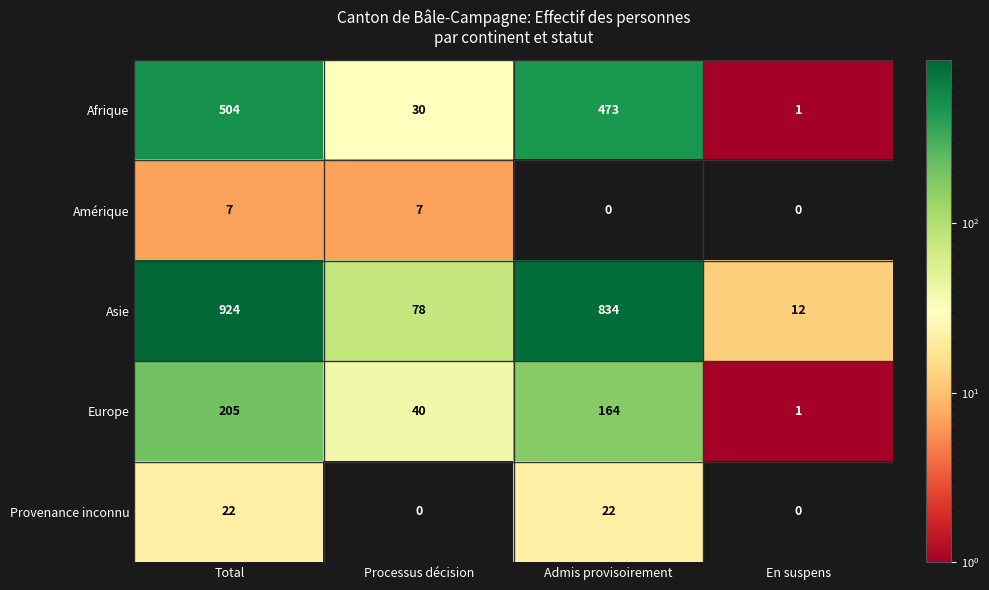

What is the minimum value for Asie?

12